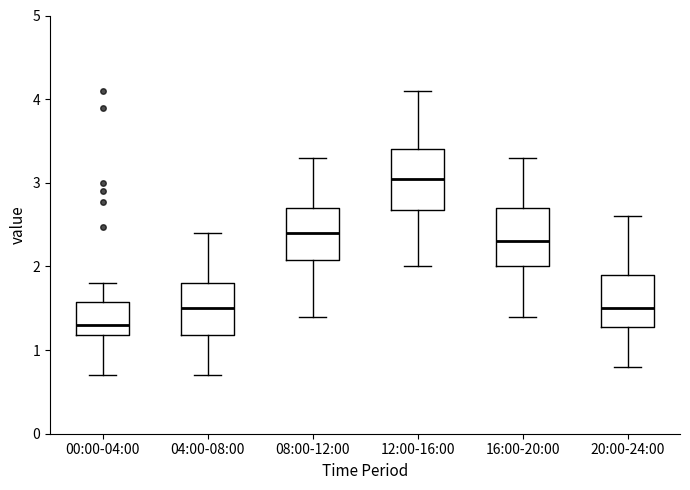

Which box has the lowest median line?

00:00-04:00